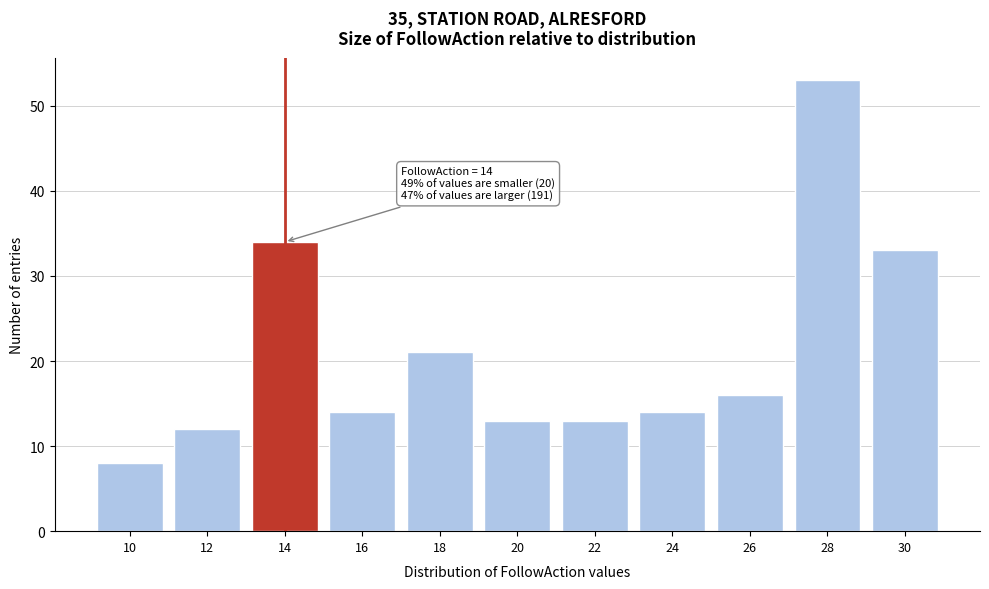

Reading right to left, transcribe all the data shown in this chart.

30=33	28=53	26=16	24=14	22=13	20=13	18=21	16=14	14=34	12=12	10=8